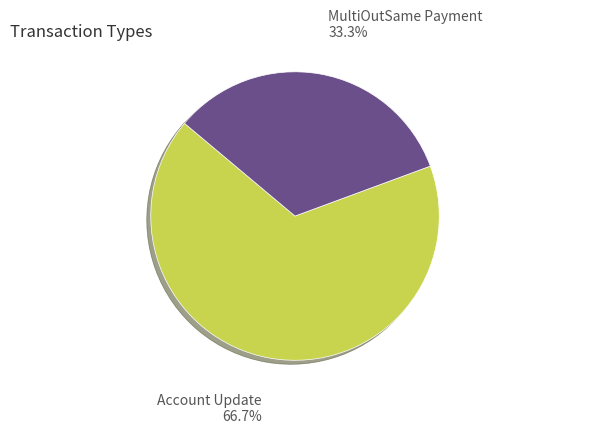

How many slices are in this pie chart?

2